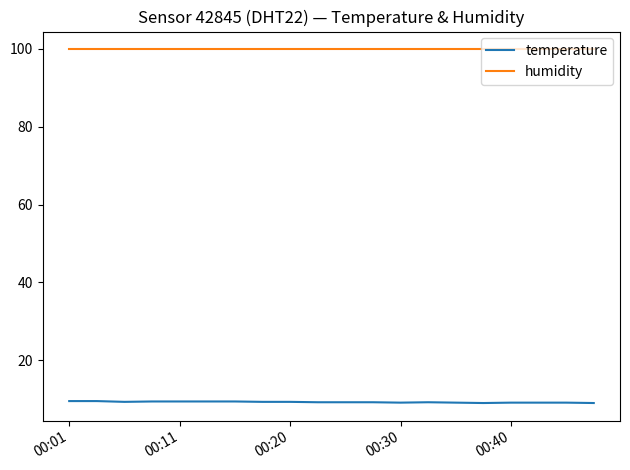

True or false: temperature and humidity cross at least once.

False